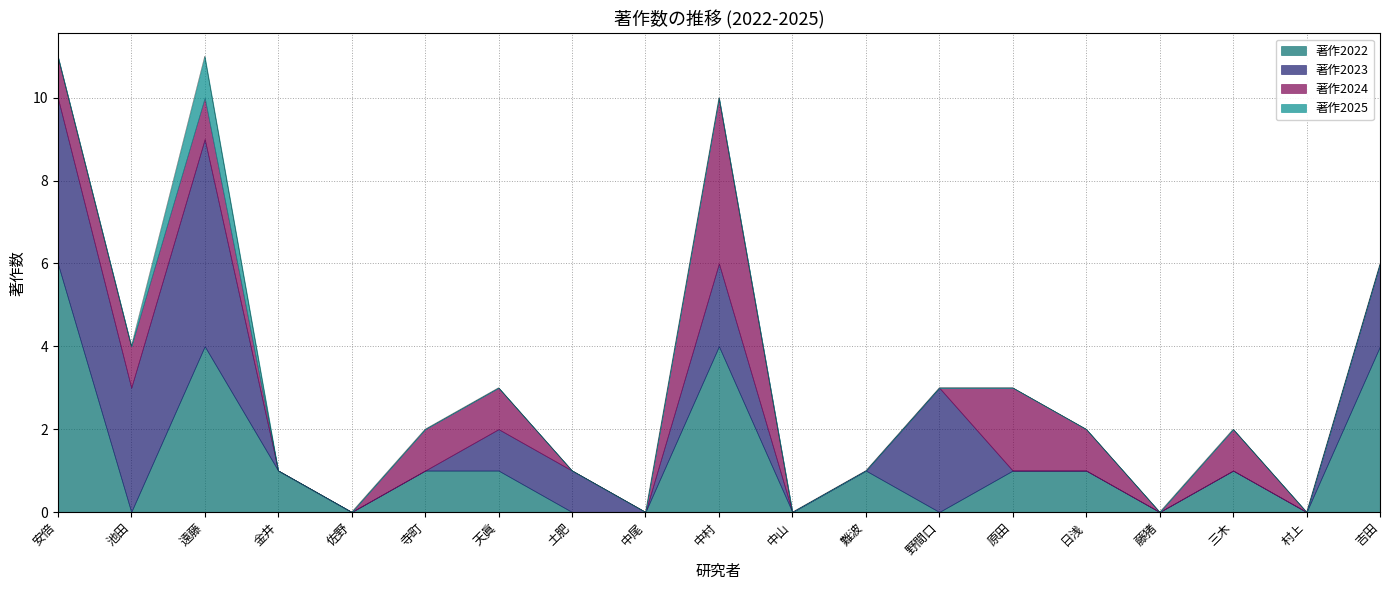

What is the difference between the maximum and minimum values in the 著作2023 series?

5